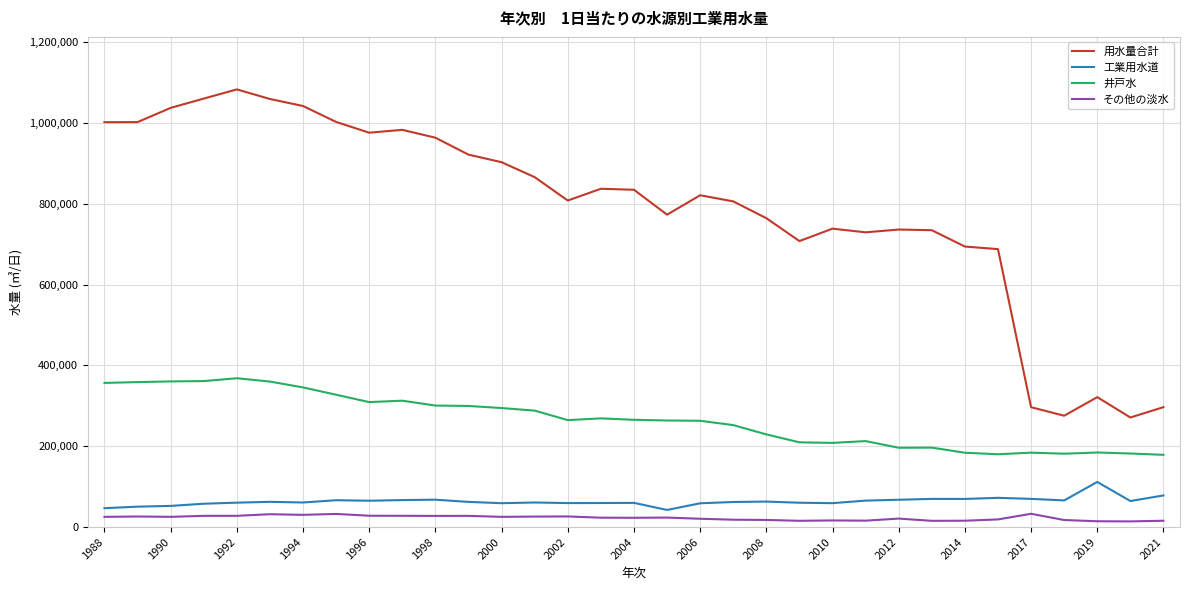

How many categories are shown in the chart?

33